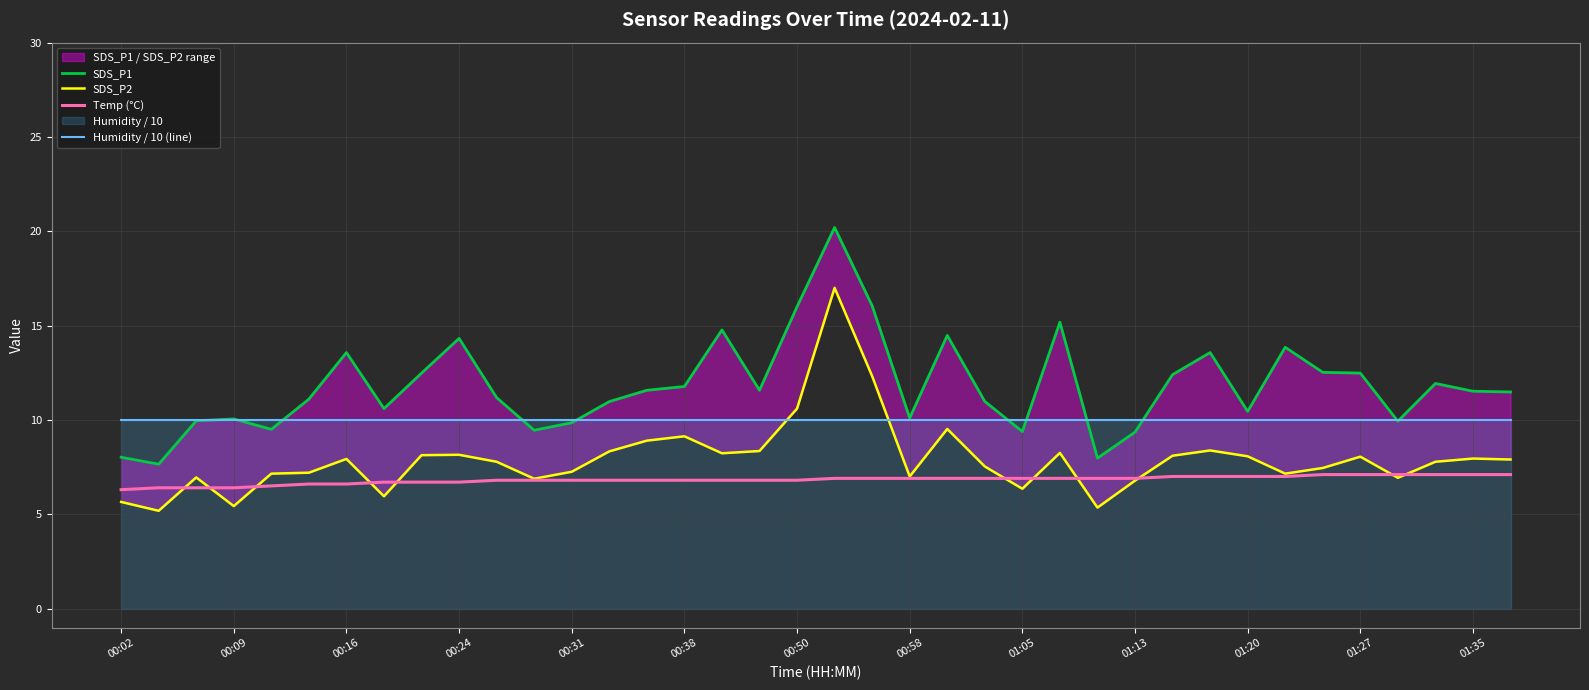

The value of Humidity / 10 (line) at 01:05 is 17.6. True or false?

False